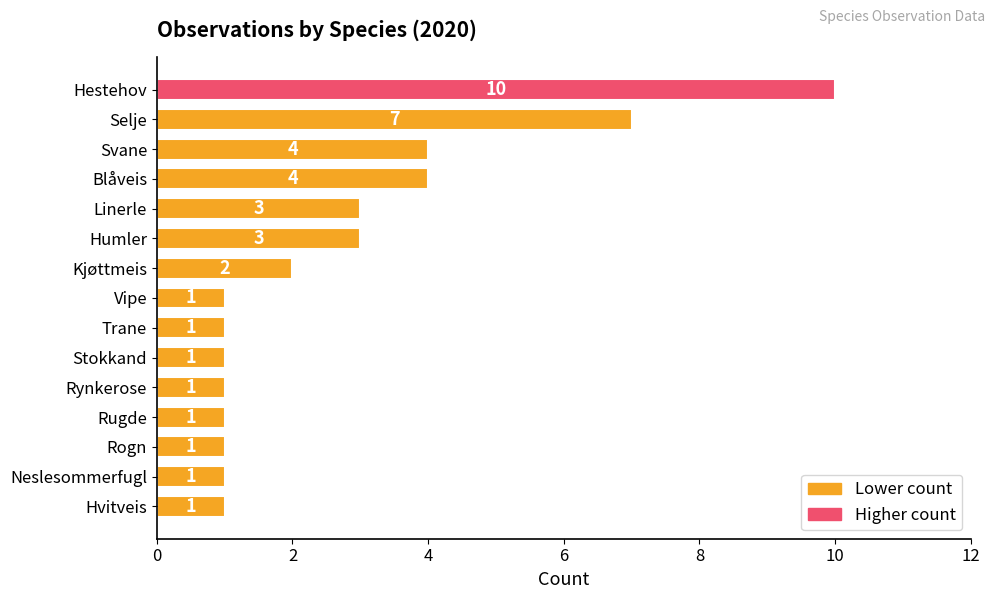

What is the sum of all values?

41